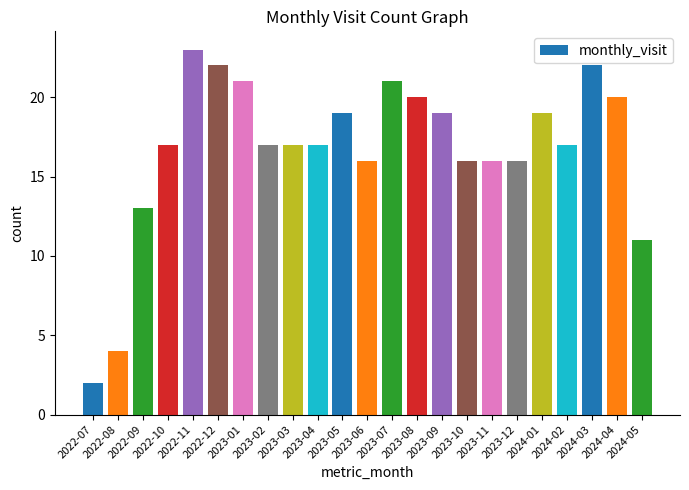

What is the value of the 5th bar from the left?

23